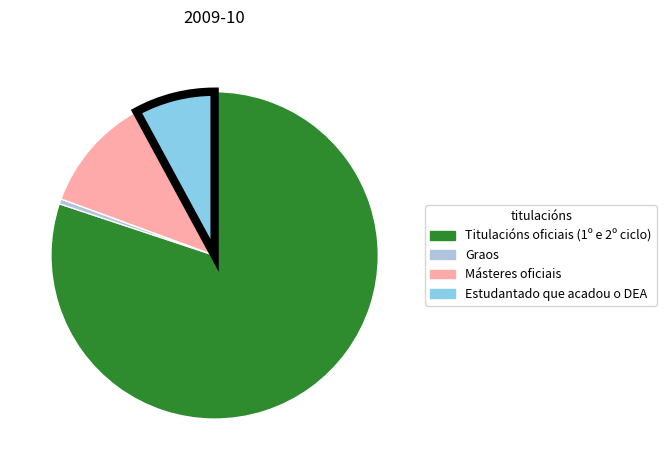

What is the largest slice in the pie chart?

Titulacións oficiais (1º e 2º ciclo)